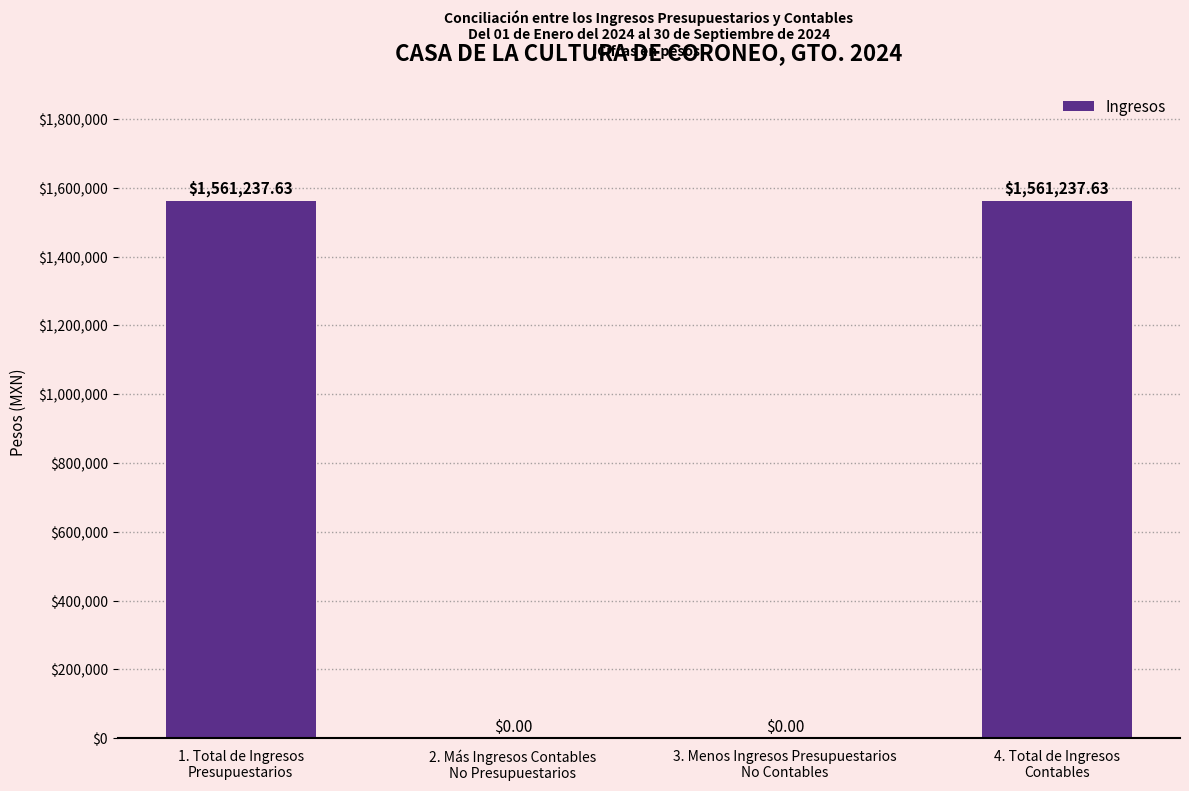

What is the sum of all values?

3122475.3